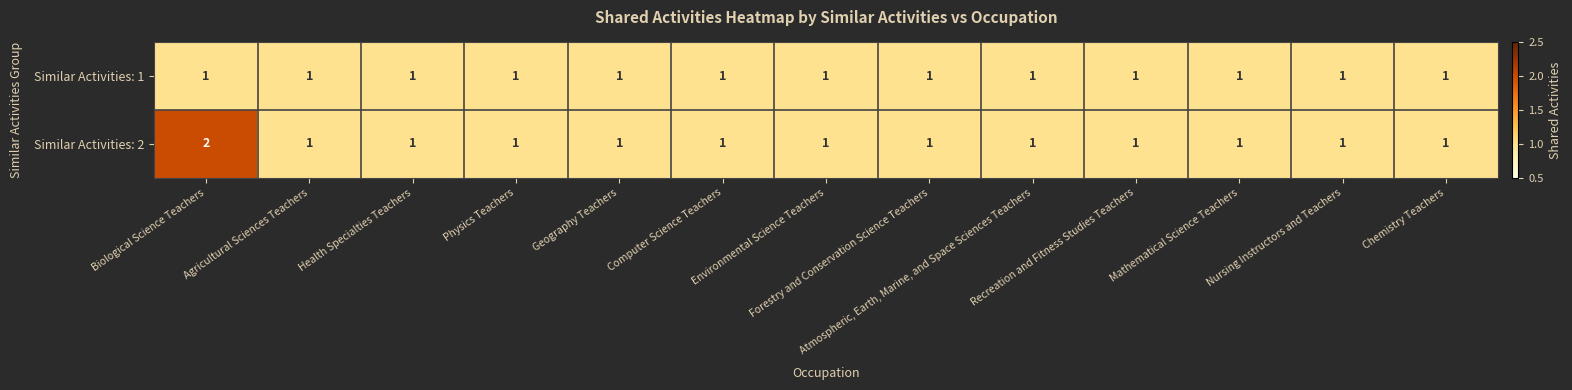

What is the sum of all Similar Activities: 2 values?

14